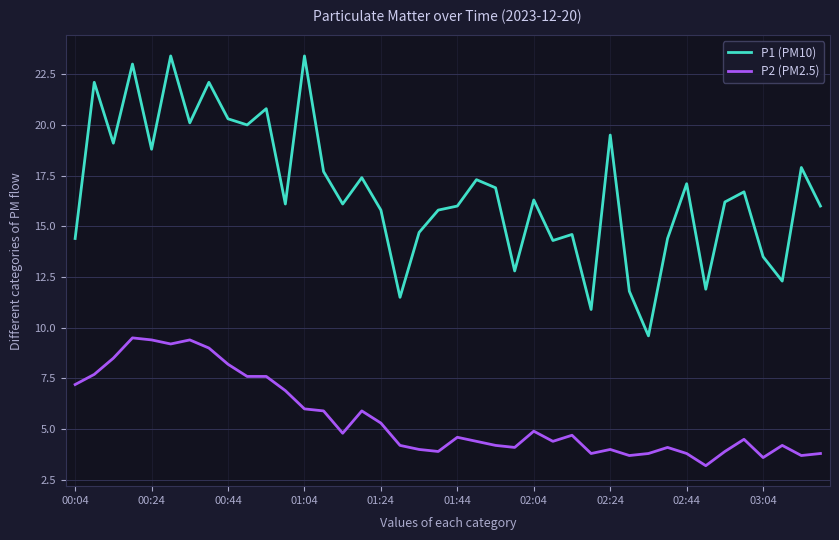

What is the difference between the maximum and minimum values in the P1 (PM10) series?

13.8